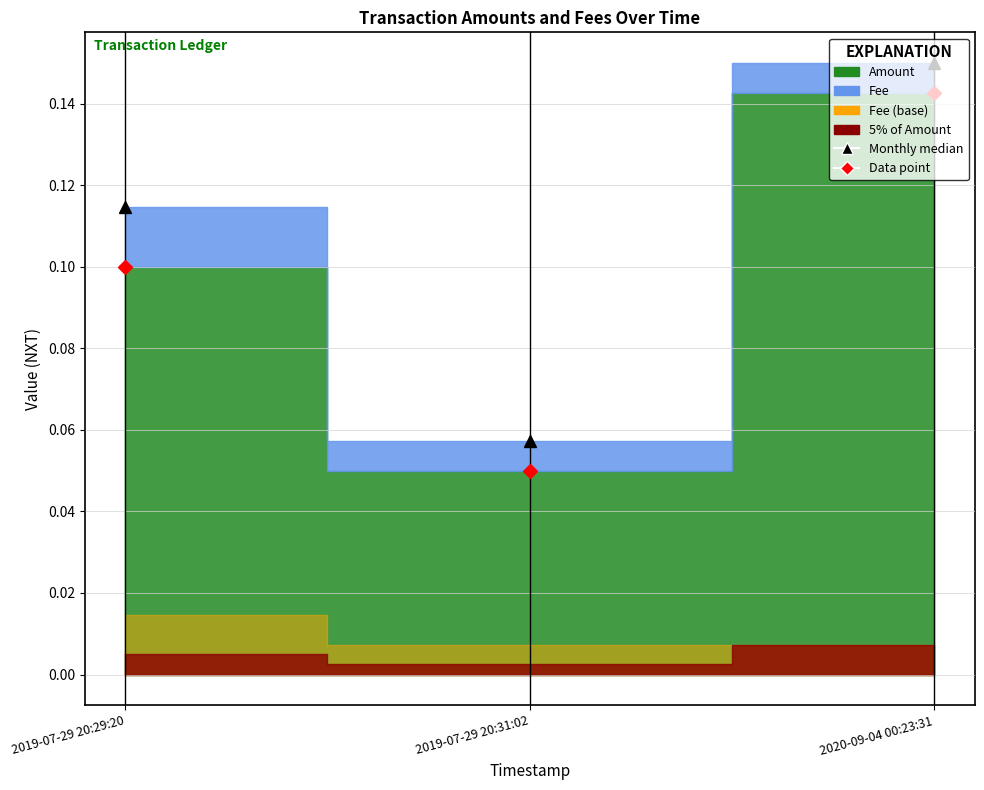

What is the difference between the maximum and minimum values in the Monthly median series?

0.1